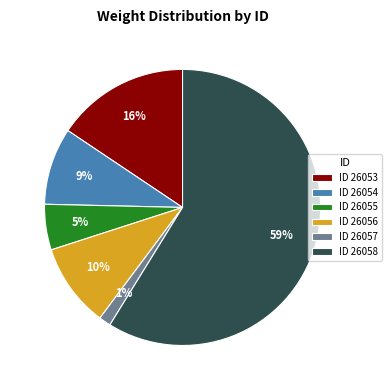

What is the smallest slice in the pie chart?

ID 26057